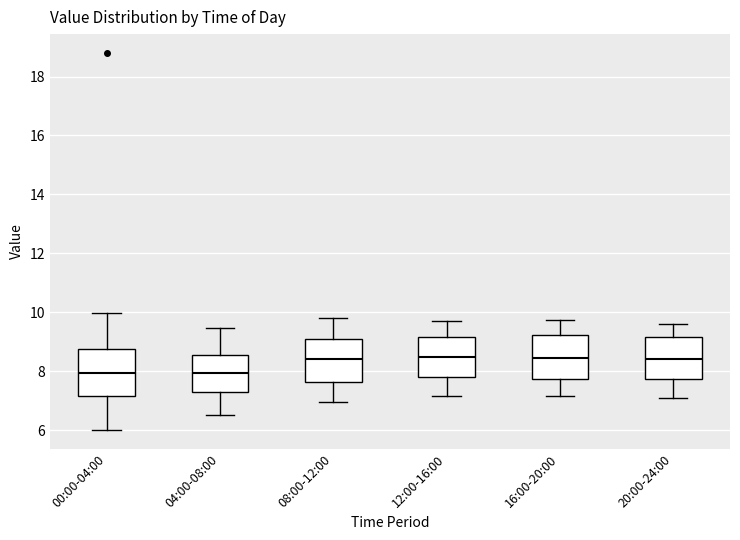

Reading left to right, transcribe this box plot: for each box, give where its median line is, the range the box spans, and where its two whiskers end, as read against the y-axis. The values are not printed on the chart, so give them approximately, as read against the axis.

00:00-04:00: median 8.0, box 7.2 to 8.8, whiskers 6.0 to 10.0
04:00-08:00: median 8.0, box 7.2 to 8.6, whiskers 6.6 to 9.4
08:00-12:00: median 8.4, box 7.6 to 9.0, whiskers 7.0 to 9.8
12:00-16:00: median 8.4, box 7.8 to 9.2, whiskers 7.2 to 9.8
16:00-20:00: median 8.4, box 7.8 to 9.2, whiskers 7.2 to 9.8
20:00-24:00: median 8.4, box 7.8 to 9.2, whiskers 7.2 to 9.6